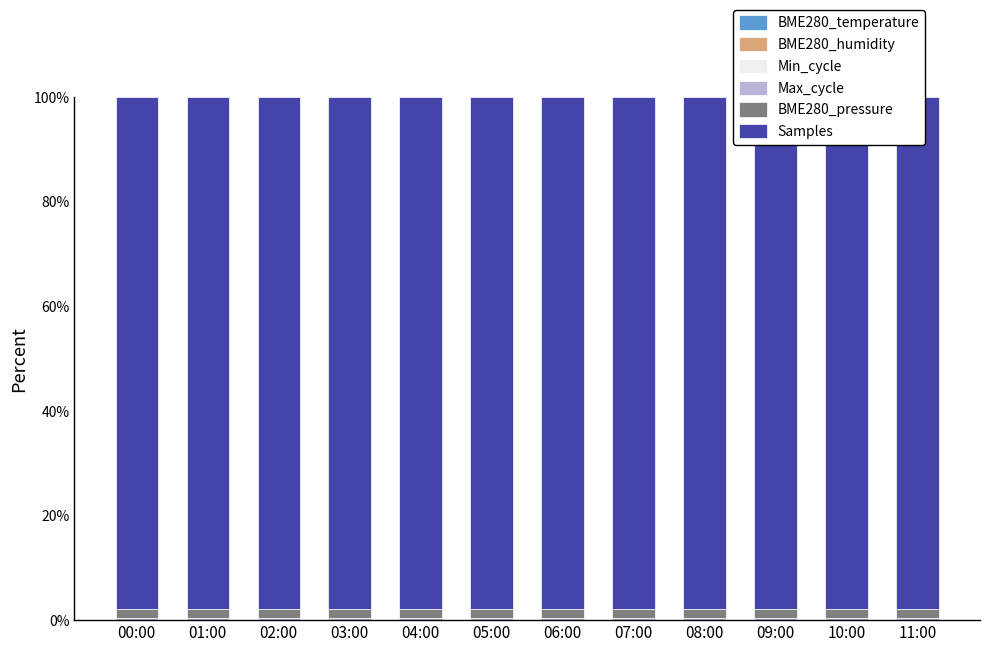

What is the label of the 12th bar from the right?

00:00